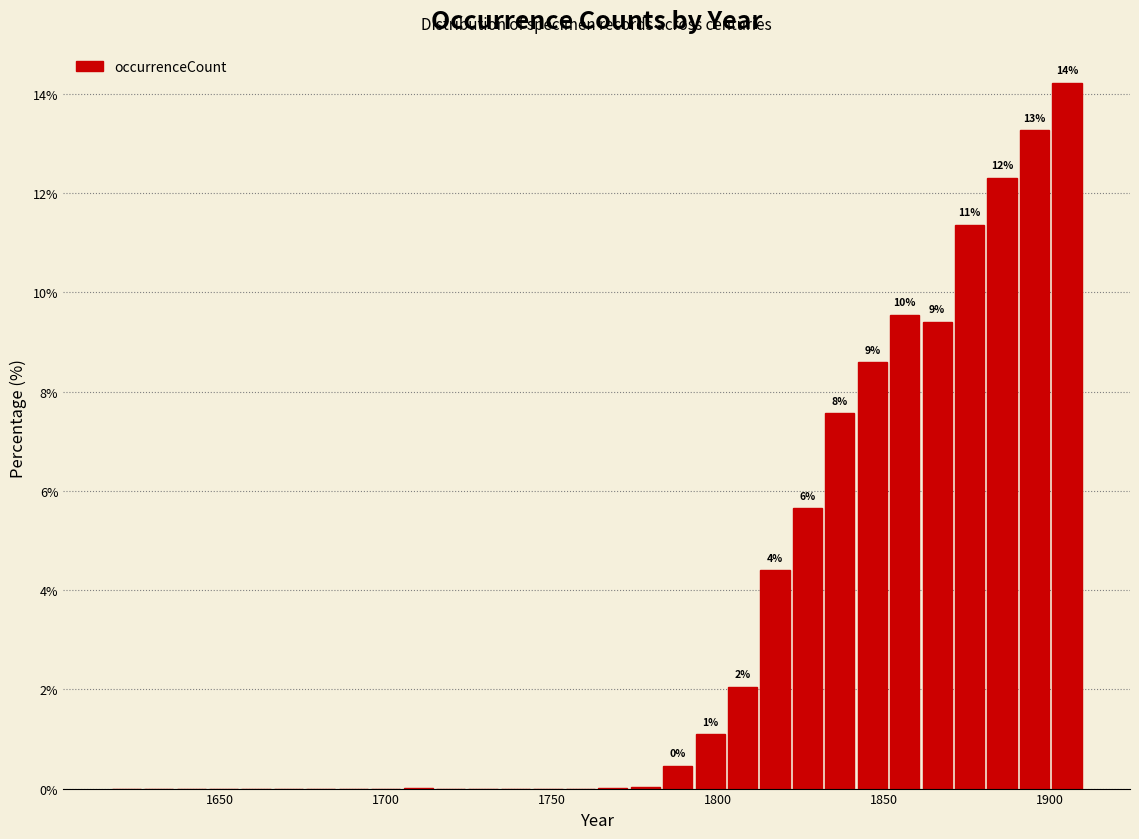

Read against the x-axis, roughly where is the centre of the tallest bar?

1905